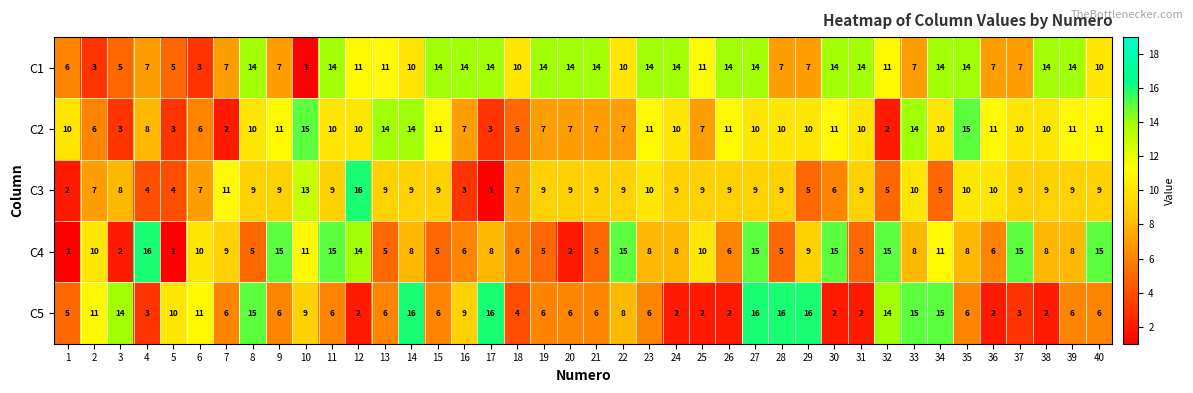

Is the value of C5 at 35 greater than the value of C3 at 4?

Yes